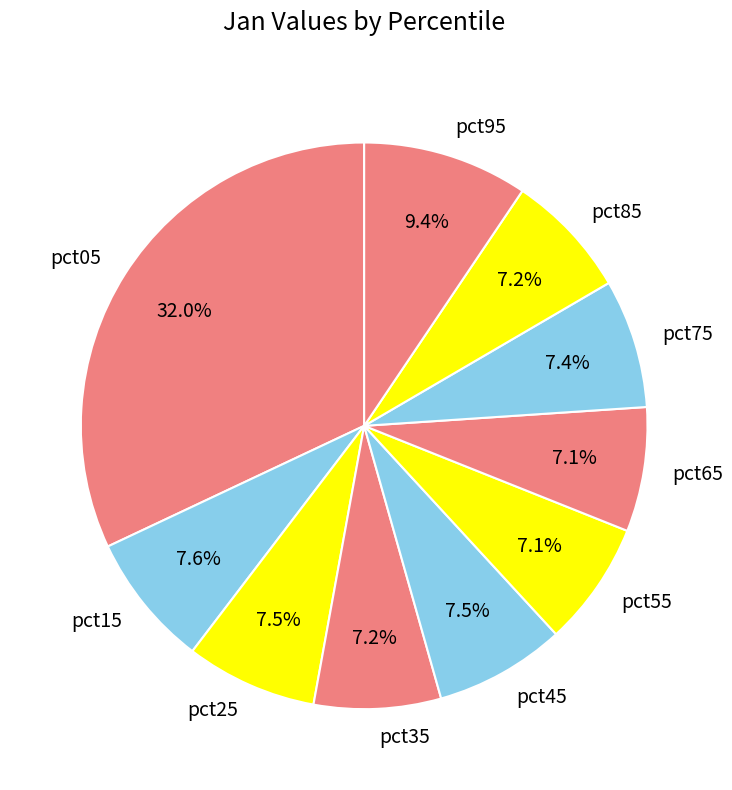

Is there any slice that represents more than half of the pie?

No